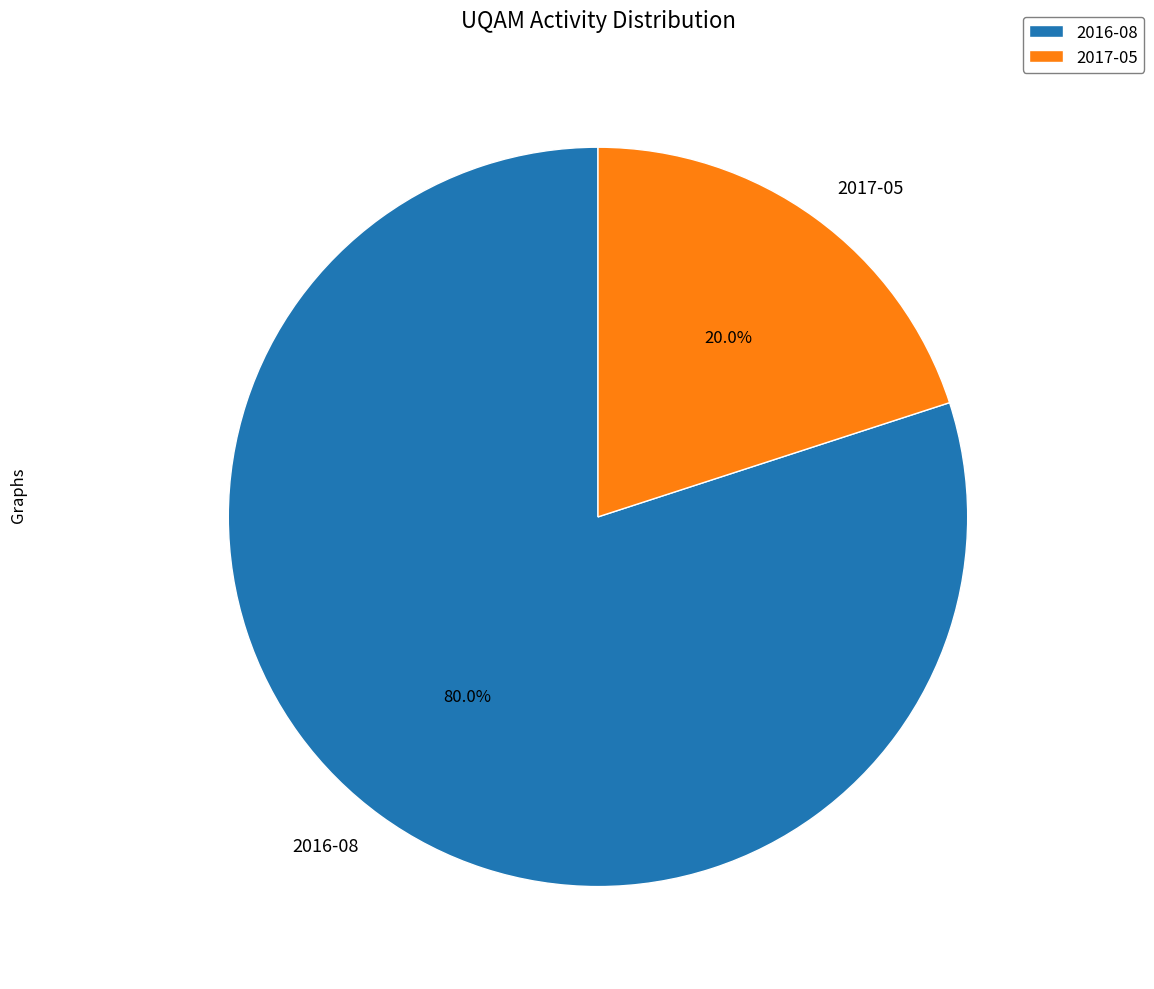

Count the number of slices in the pie.

2